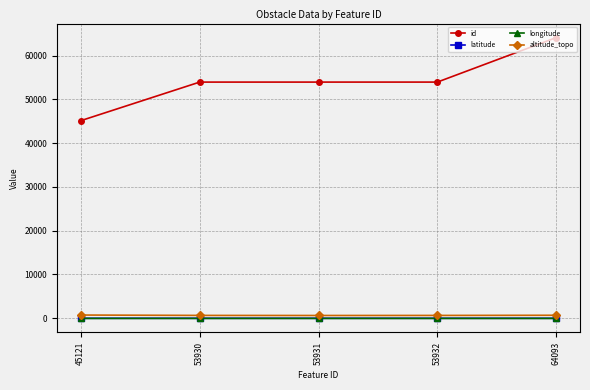

Which series has the widest spread of values?

id